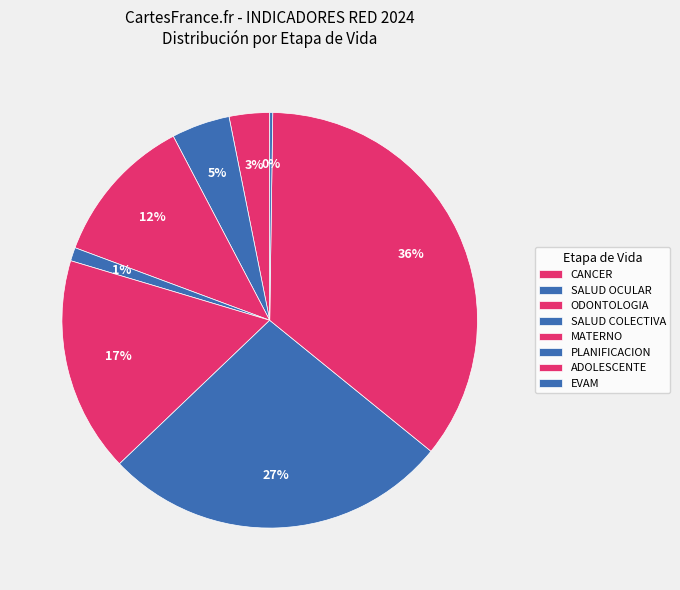

Which slice is the largest?

ADOLESCENTE